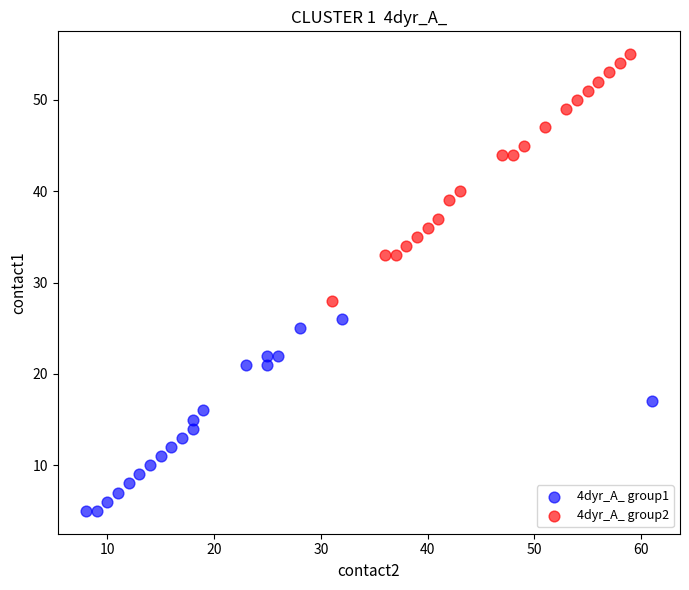

Which series has the largest Y range (max minus min)?

4dyr_A_ group2